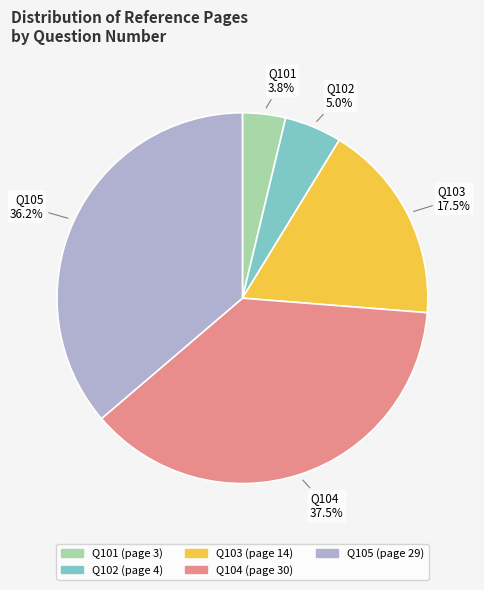

Count the number of slices in the pie.

5